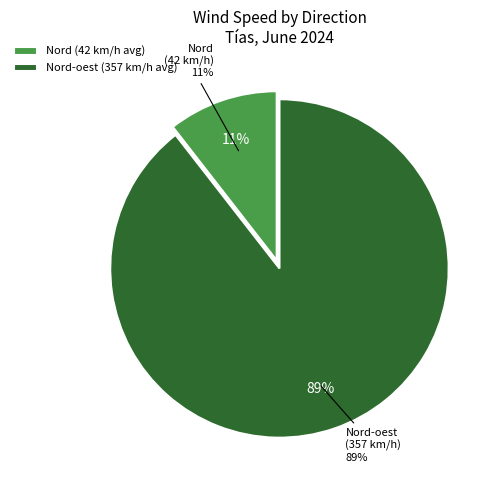

Is it true that Nord-oest (04:00) is 15% of the pie?

False